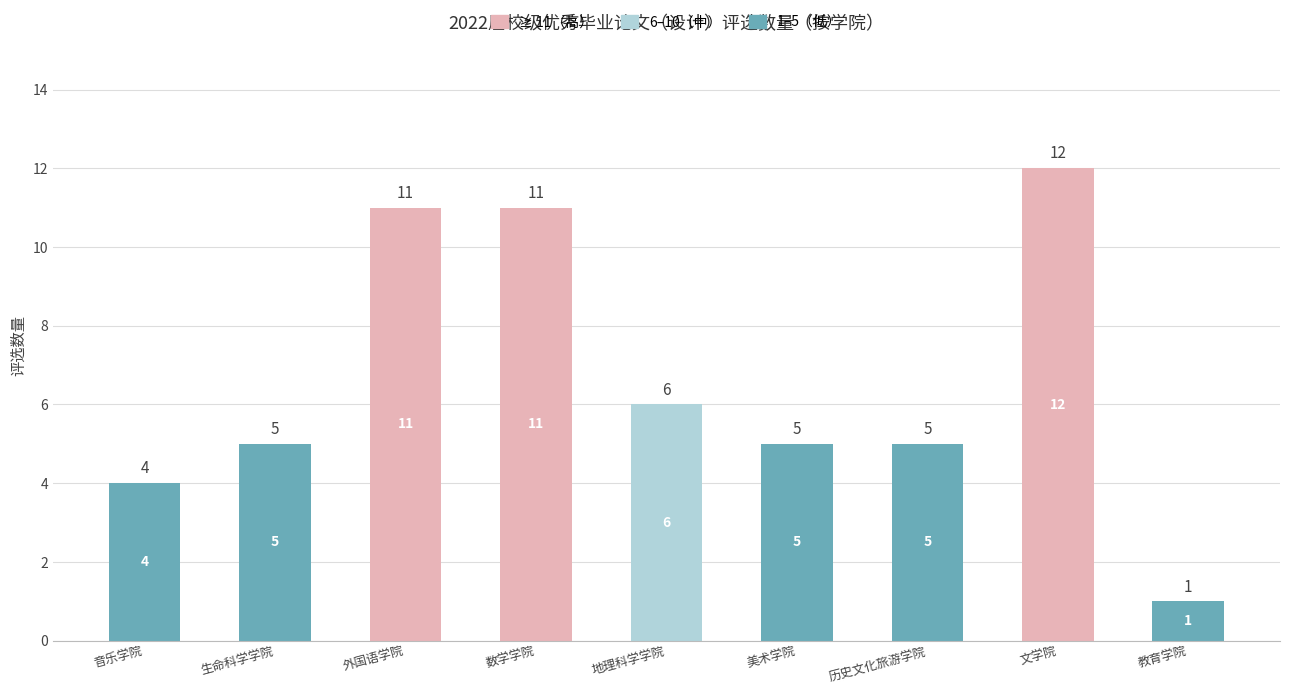

What is the sum of the values at 美术学院 and 音乐学院?

9